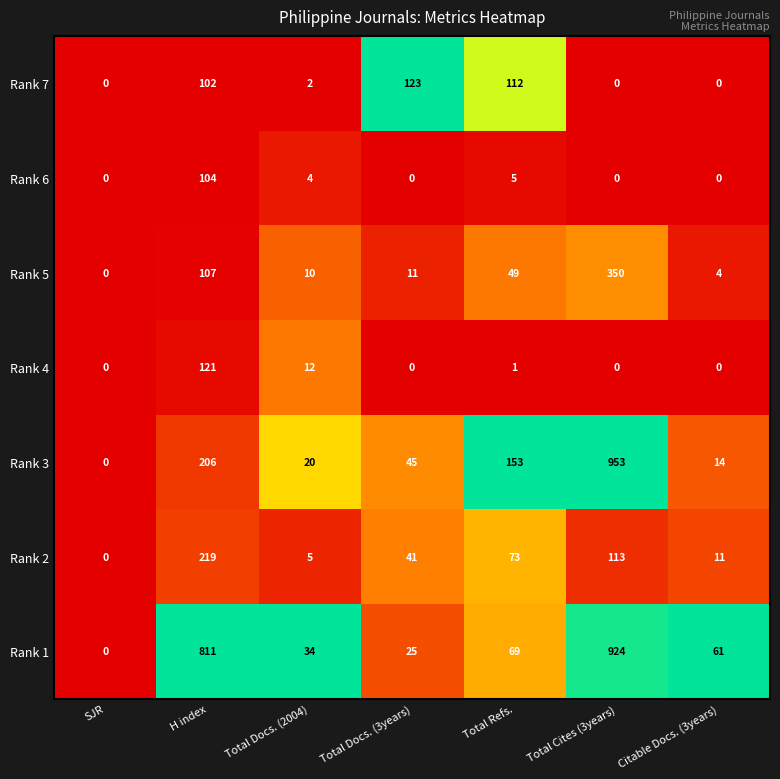

The value of Rank 5 at Total Cites (3years) is 350. True or false?

True